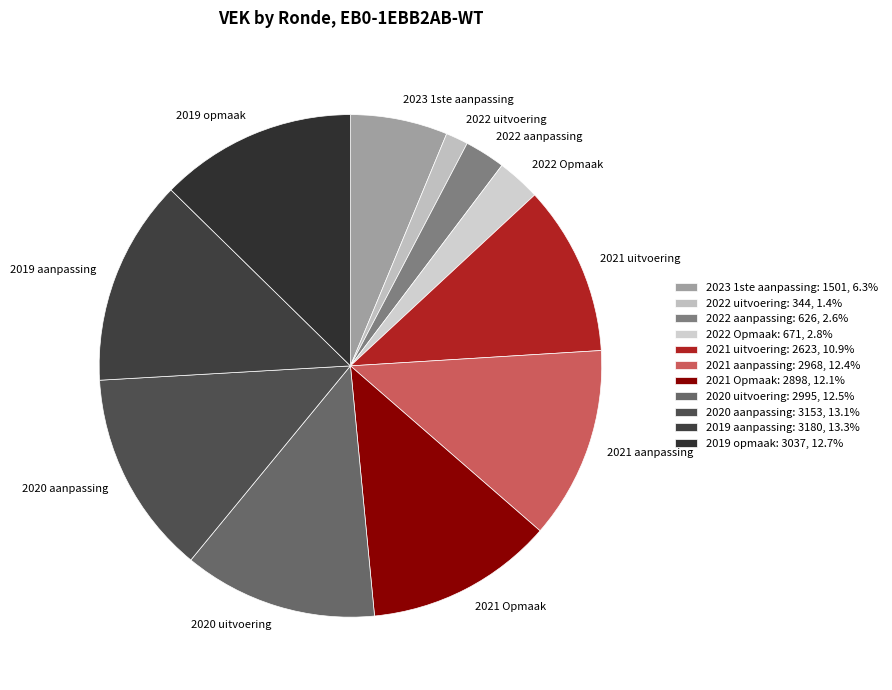

Approximately how many times larger is the value at 2023 1ste aanpassing compared to 2021 uitvoering?

0.6